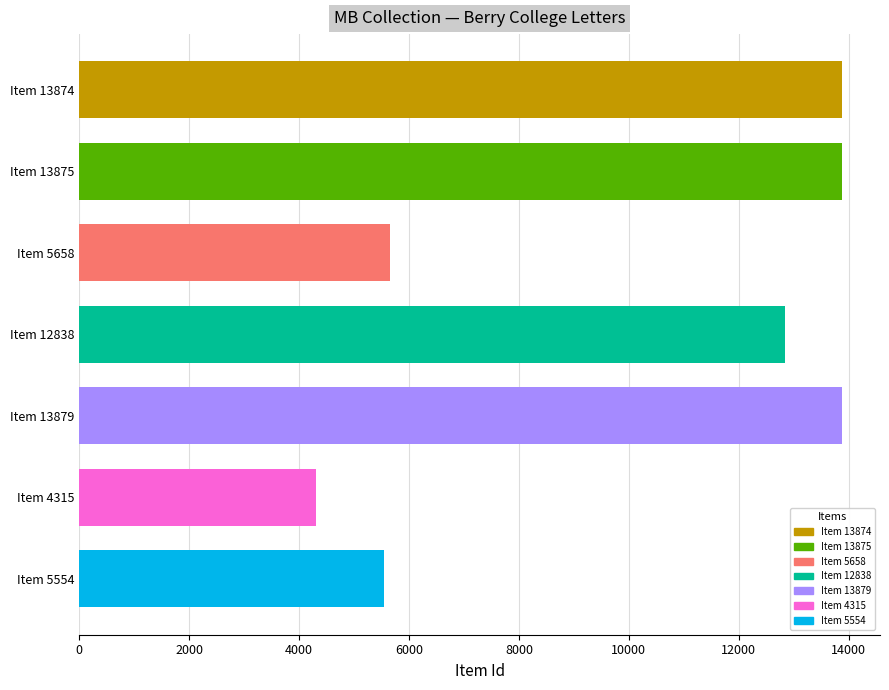

What is the label of the 4th bar from the bottom?

Item 12838